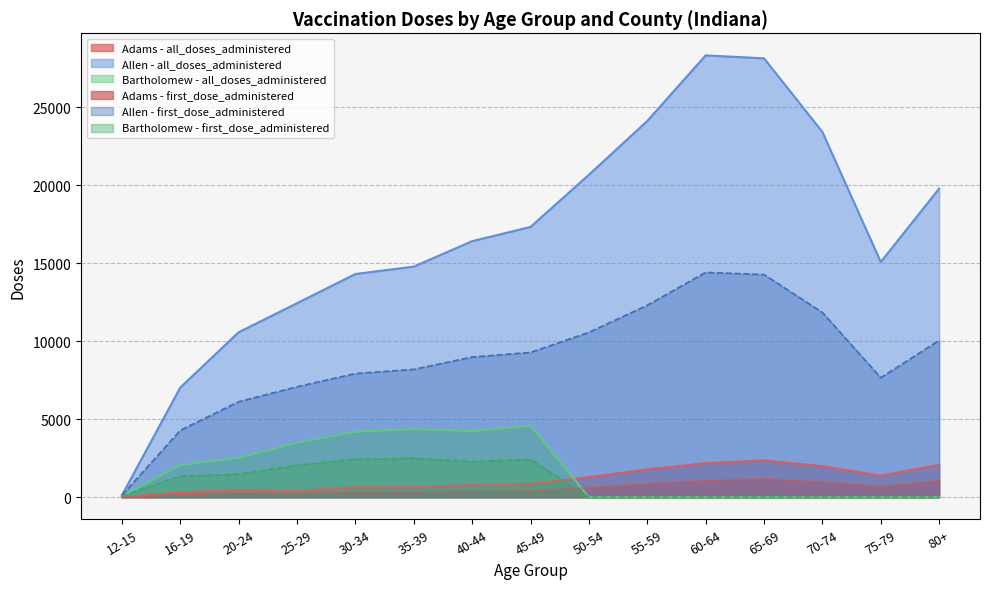

What is the lowest value of the first_dose_administered series?

6